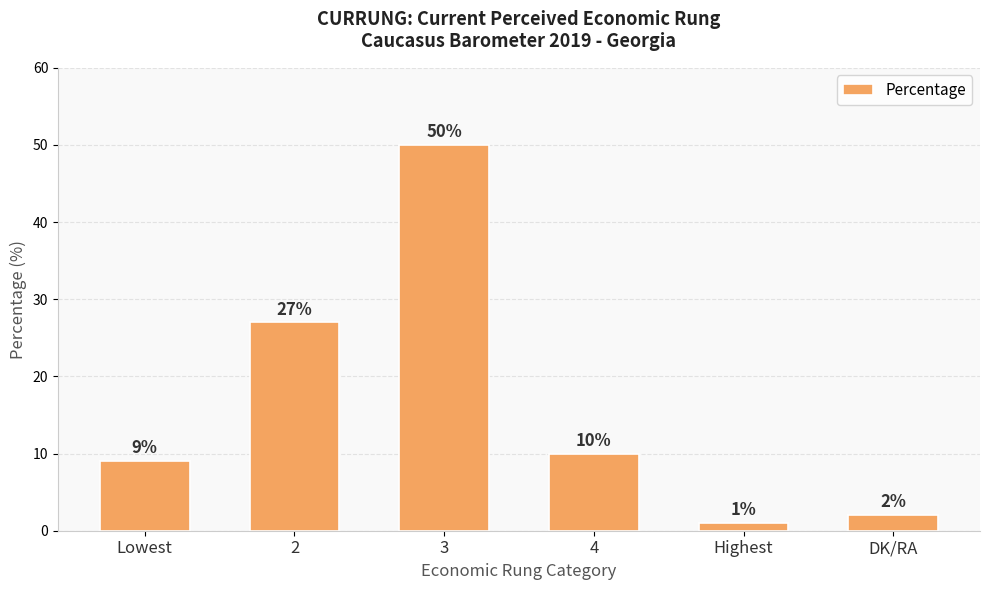

List the labels in order of value, largest first.

3, 2, 4, Lowest, DK/RA, Highest